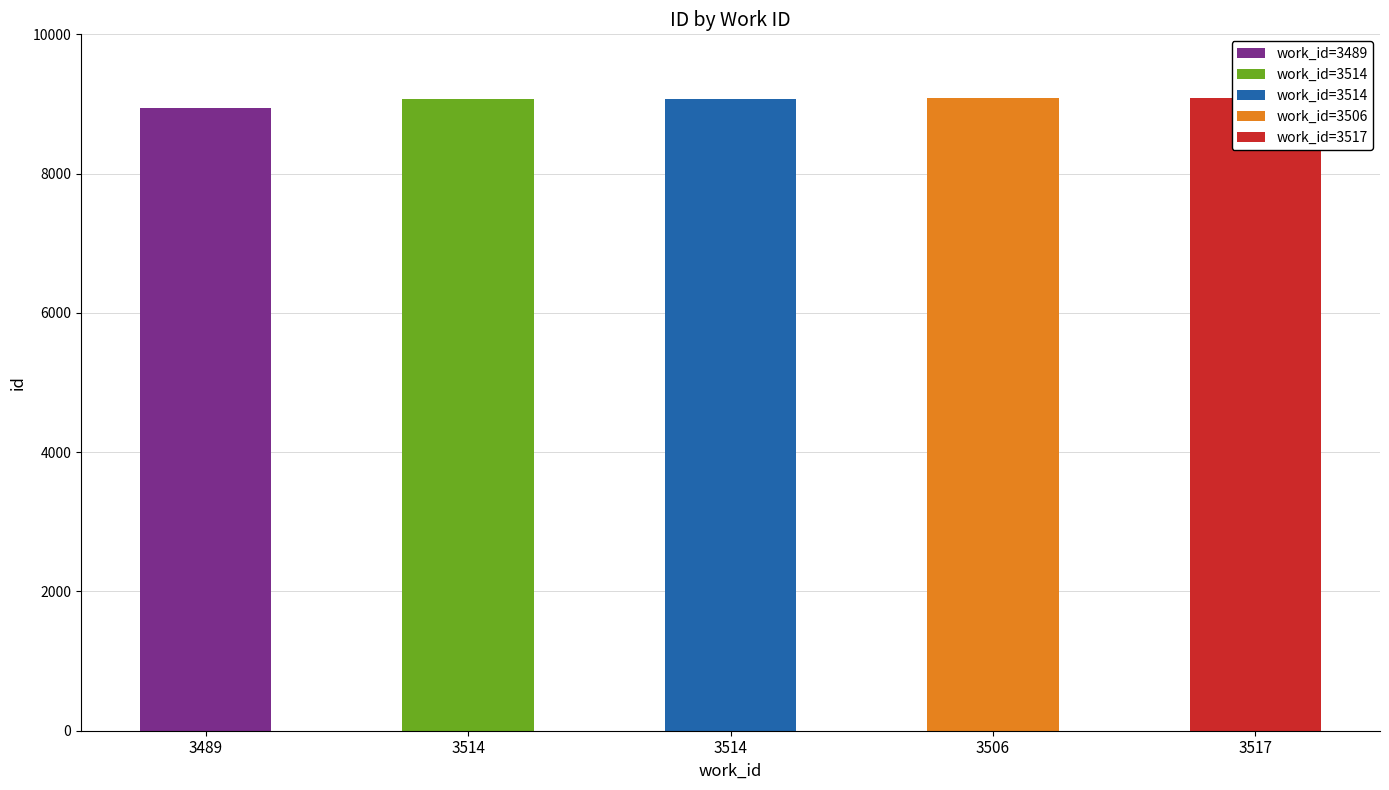

What is the sum of all values?

45262